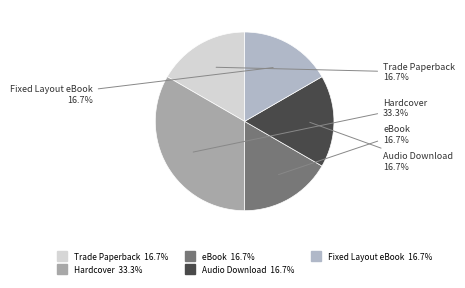

Is there any slice that represents more than half of the pie?

No